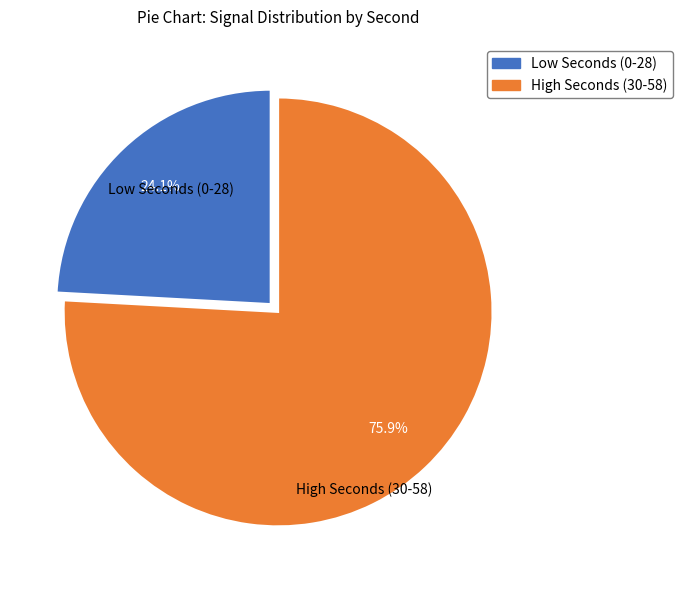

Does any single category account for the majority?

Yes